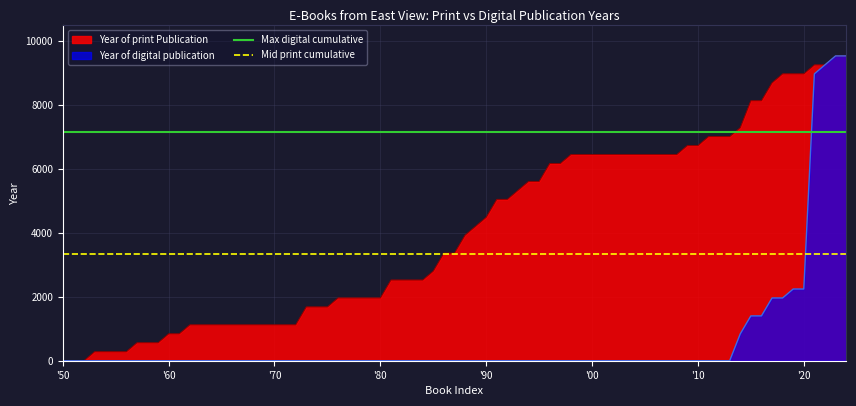

Is the value of Year of digital publication at '80 greater than the value of Year of print Publication at '90?

No